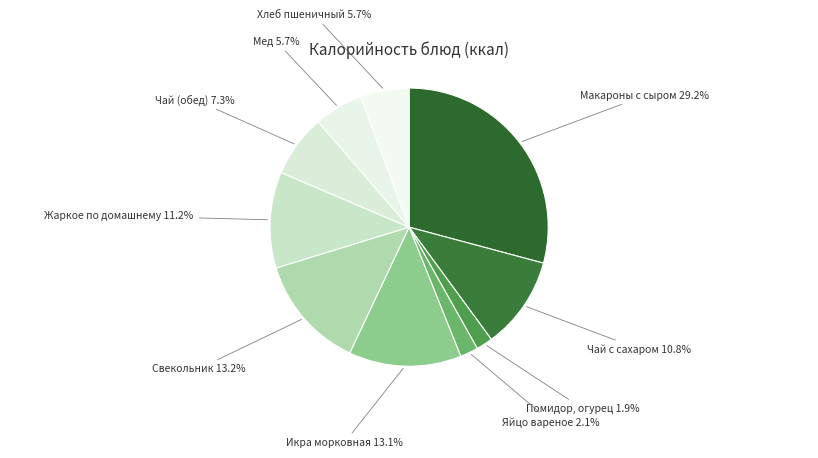

Count the number of slices in the pie.

10